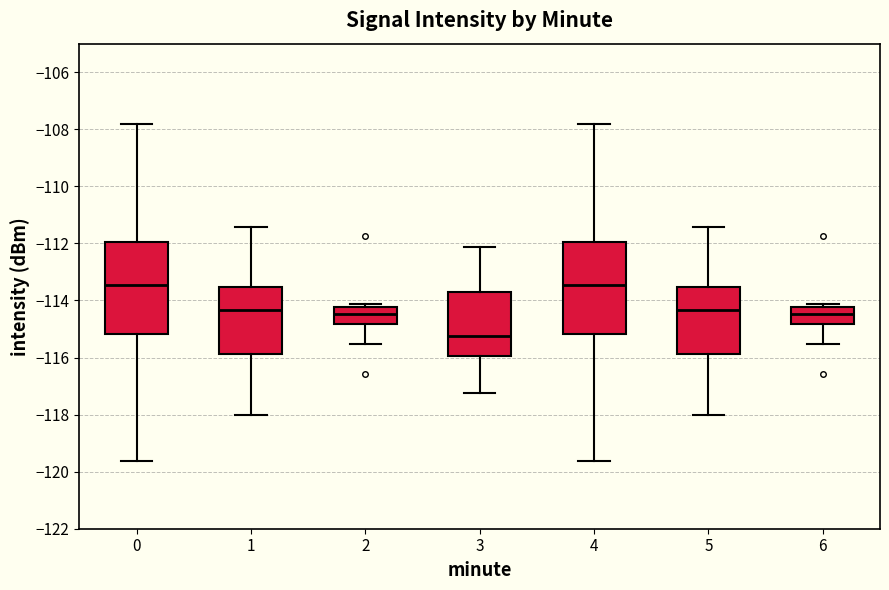

Reading left to right, read every box against the y-axis: the position of its median line, the range the box covers, and the ends of its whiskers. The values are not printed on the chart, so give them approximately, as read against the axis.

0: median -113.4, box -115.2 to -112.0, whiskers -119.6 to -107.8
1: median -114.4, box -115.8 to -113.6, whiskers -118.0 to -111.4
2: median -114.4, box -114.8 to -114.2, whiskers -115.6 to -114.2 (just above the box's upper edge)
3: median -115.2, box -116.0 to -113.6, whiskers -117.2 to -112.2
4: median -113.4, box -115.2 to -112.0, whiskers -119.6 to -107.8
5: median -114.4, box -115.8 to -113.6, whiskers -118.0 to -111.4
6: median -114.4, box -114.8 to -114.2, whiskers -115.6 to -114.2 (just above the box's upper edge)